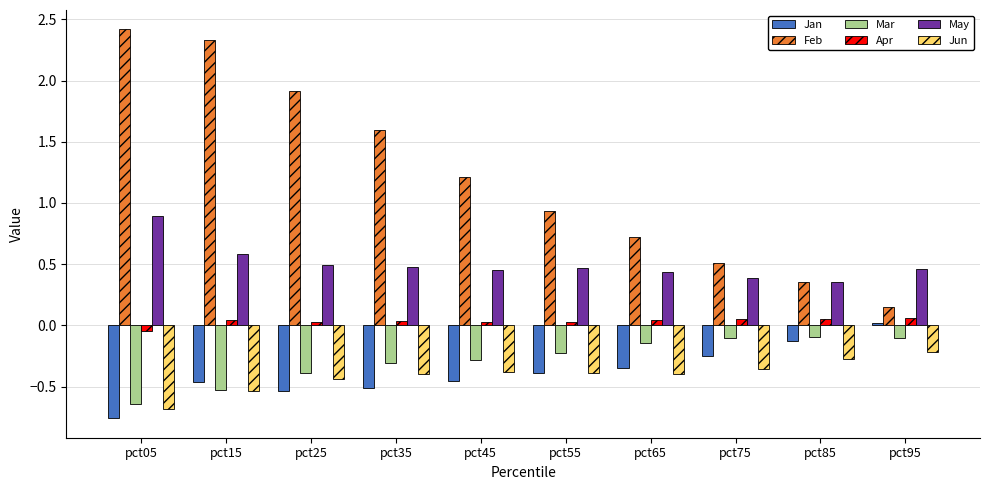

How many positive values does the Apr series have?

9